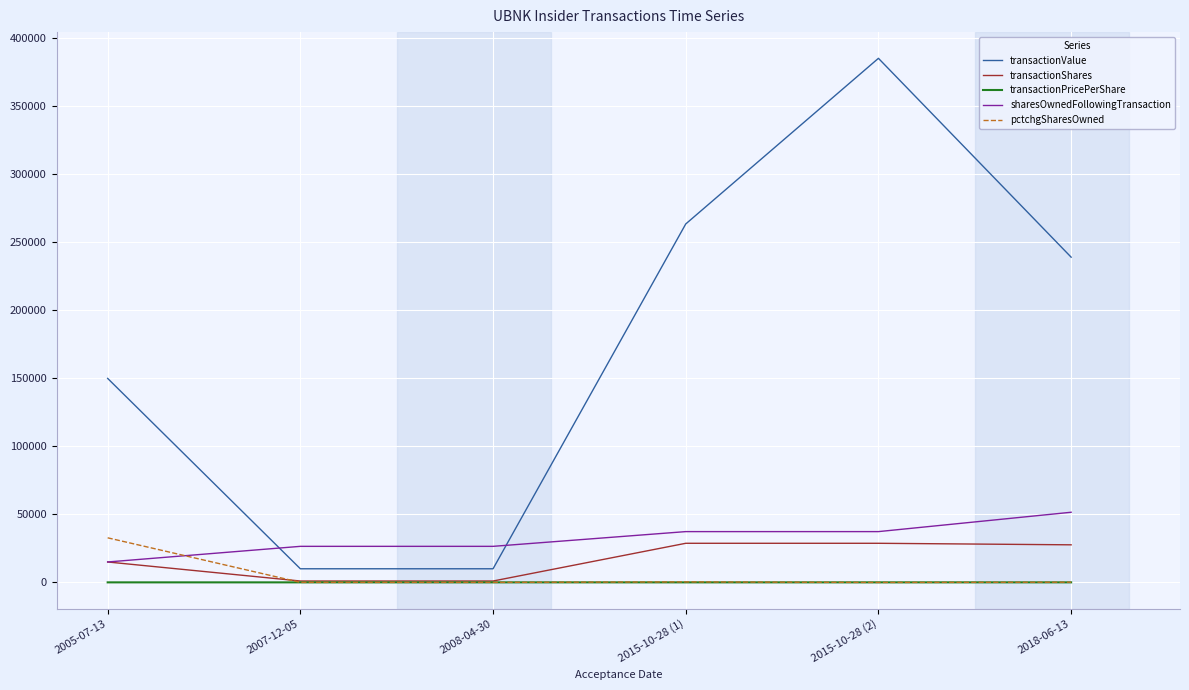

True or false: transactionShares has more than 1 points higher than both neighbors.

False